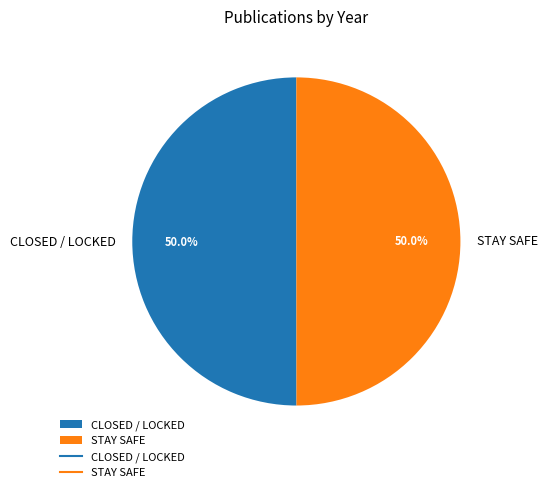

How many segments does this pie chart have?

2